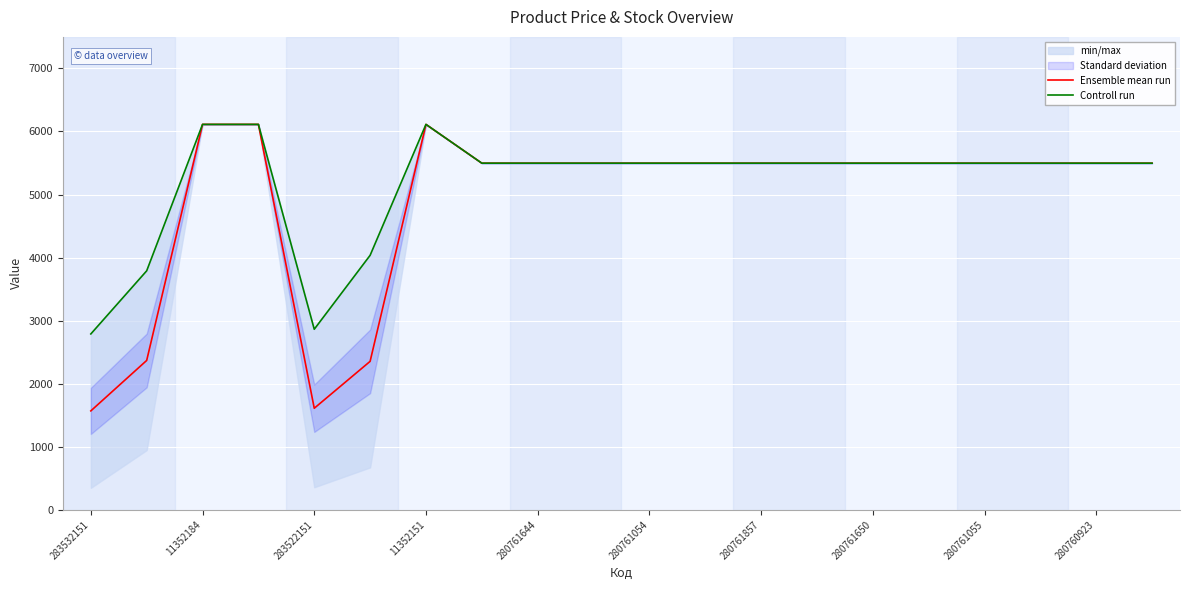

What is the value of the Ensemble mean run point at the 12th from the left?

5497.3